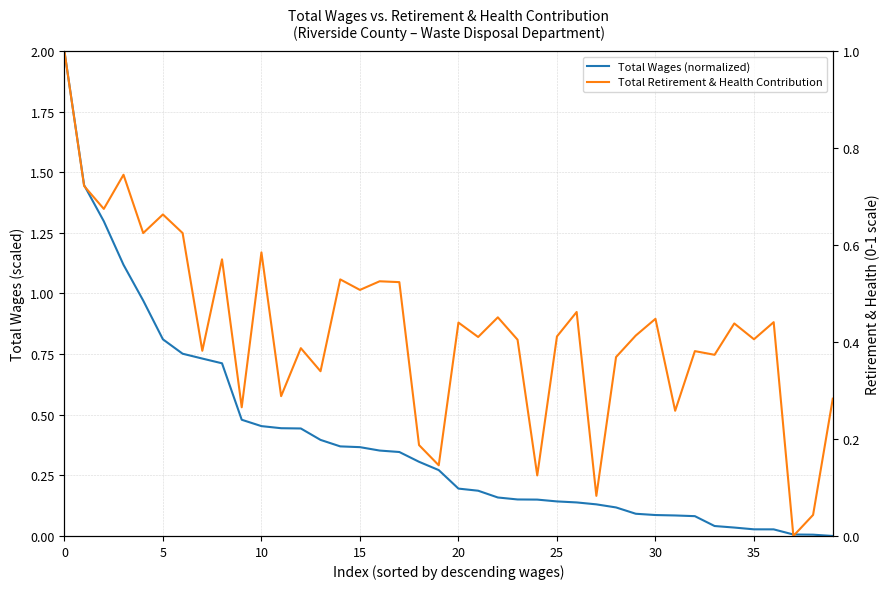

List the series in order of their overall mean, lowest first.

Total Wages (normalized), Total Retirement & Health Contribution